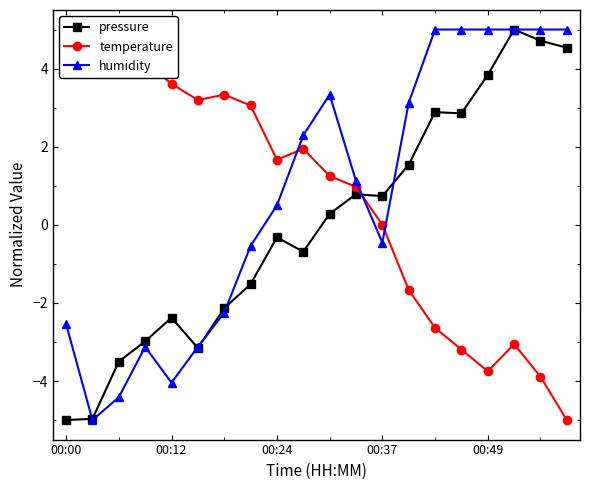

At which category does pressure reach its first local peak?

00:12